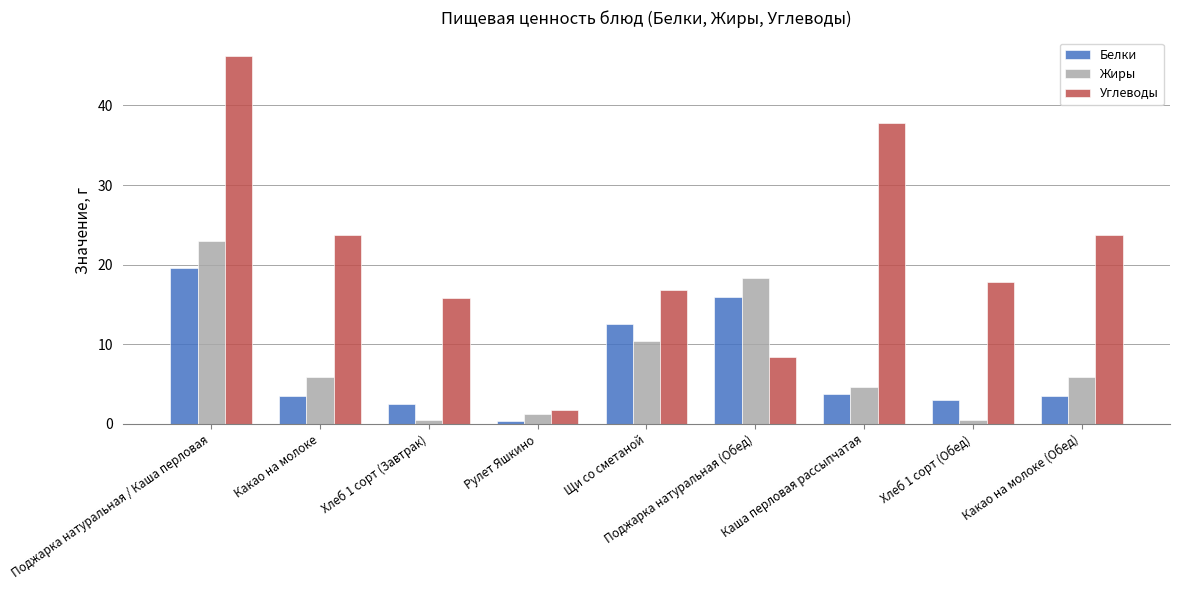

What is the approximate value of Жиры at Щи со сметаной?

10.4